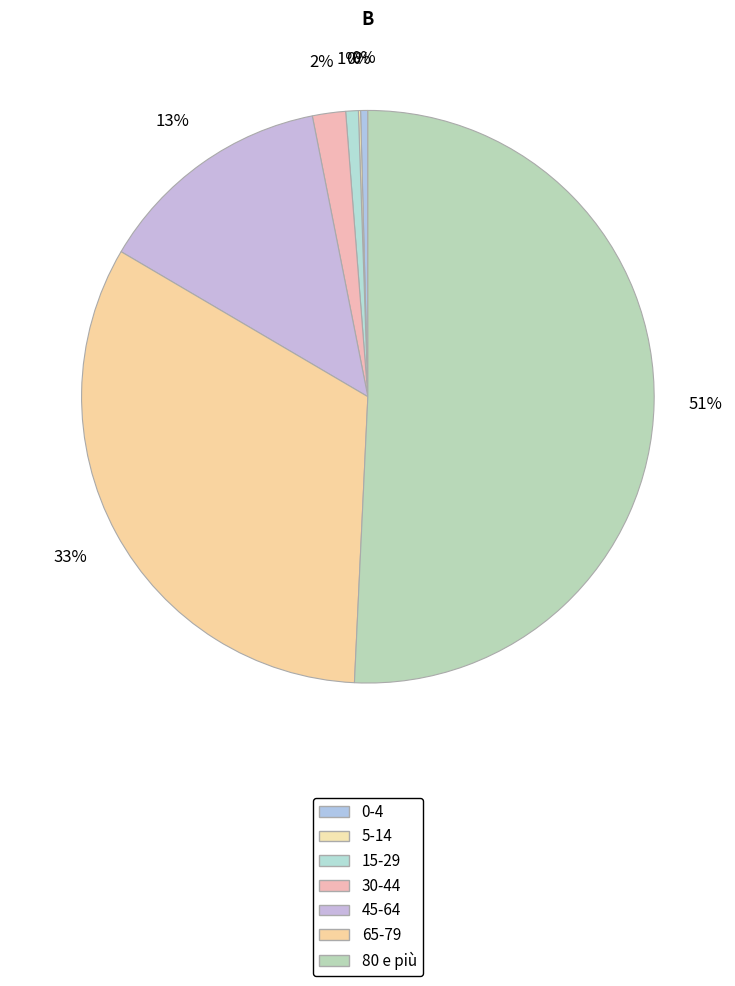

Does 15-29 represent more than half of the total?

No